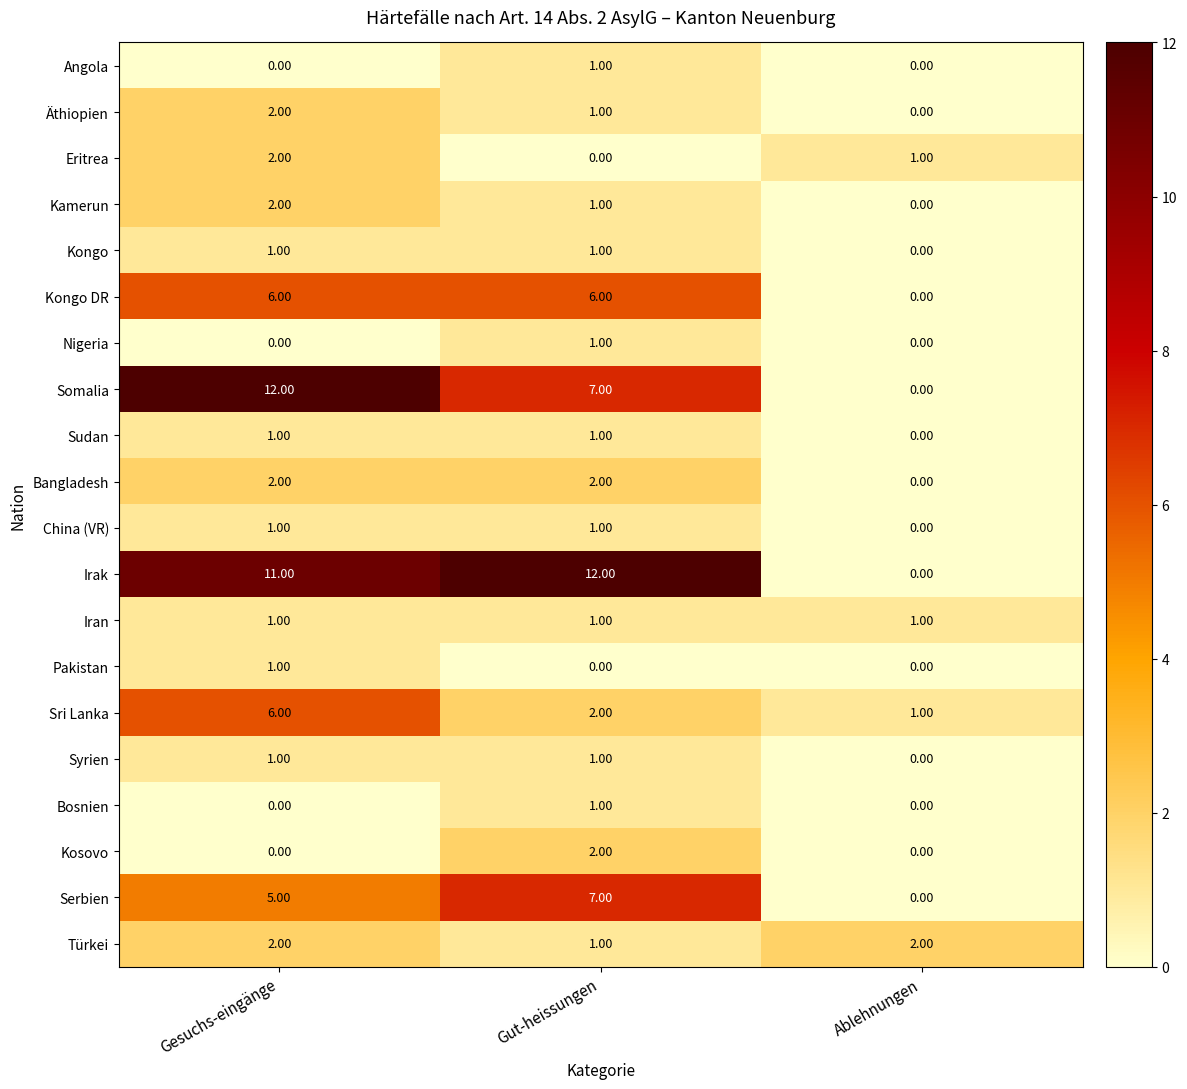

What is the difference between the maximum and minimum values in the Serbien series?

7